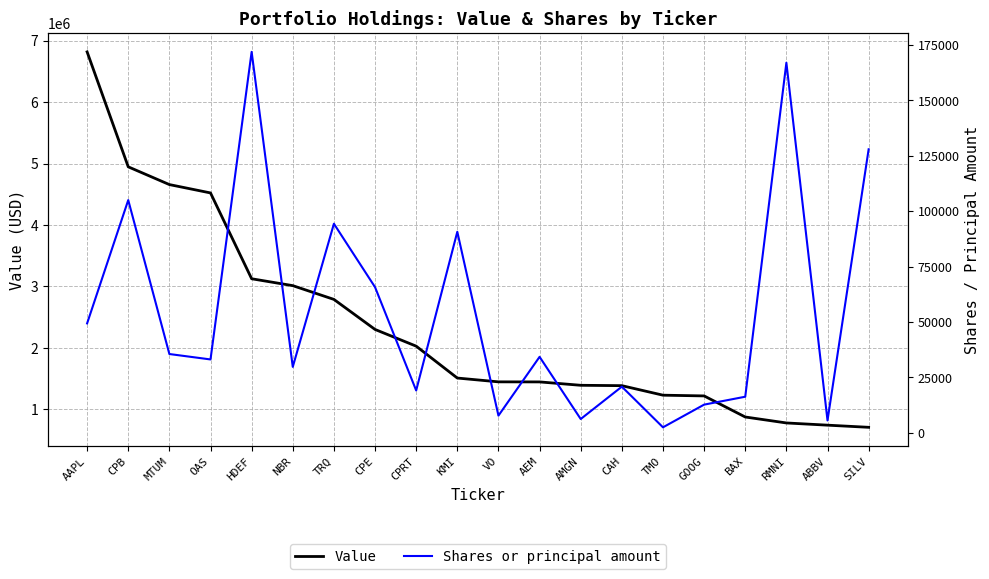

True or false: Value has a value of 7717771 at MTUM.

False